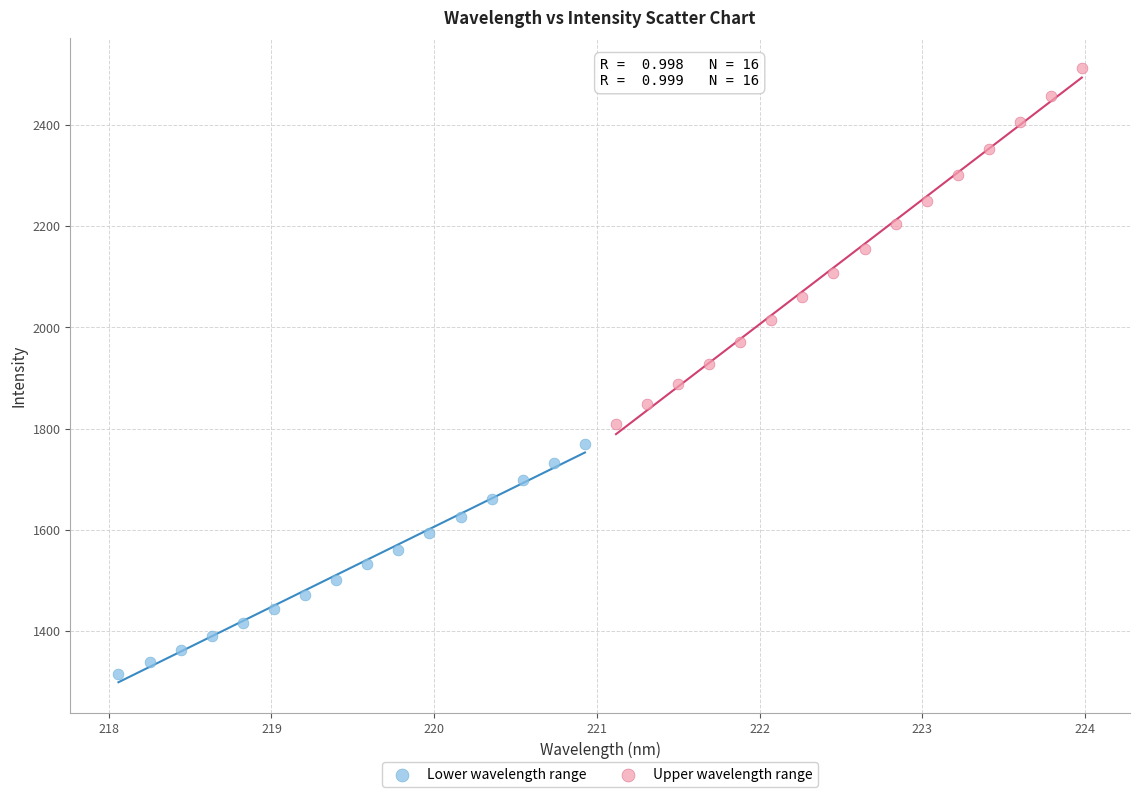

Which series reaches the minimum Y coordinate?

Lower wavelength range